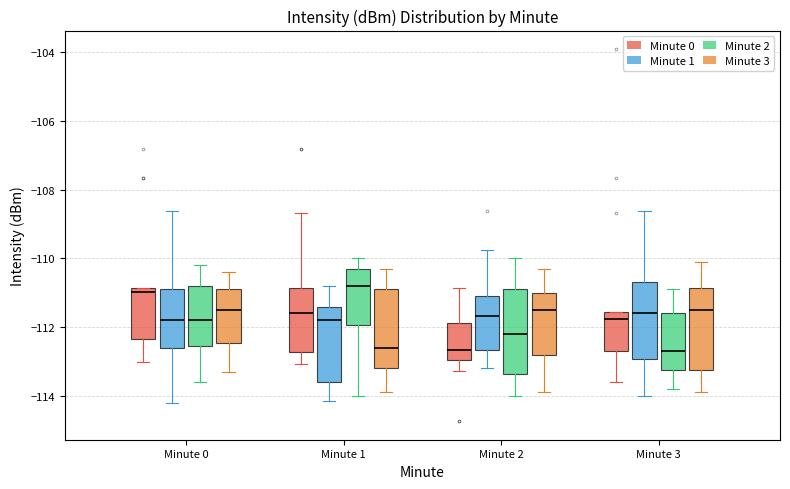

Where is the upper edge of the box for Minute 1 (Minute 0) on the y-axis? The values are not printed on the chart, so give them approximately, as read against the axis.

-110.8